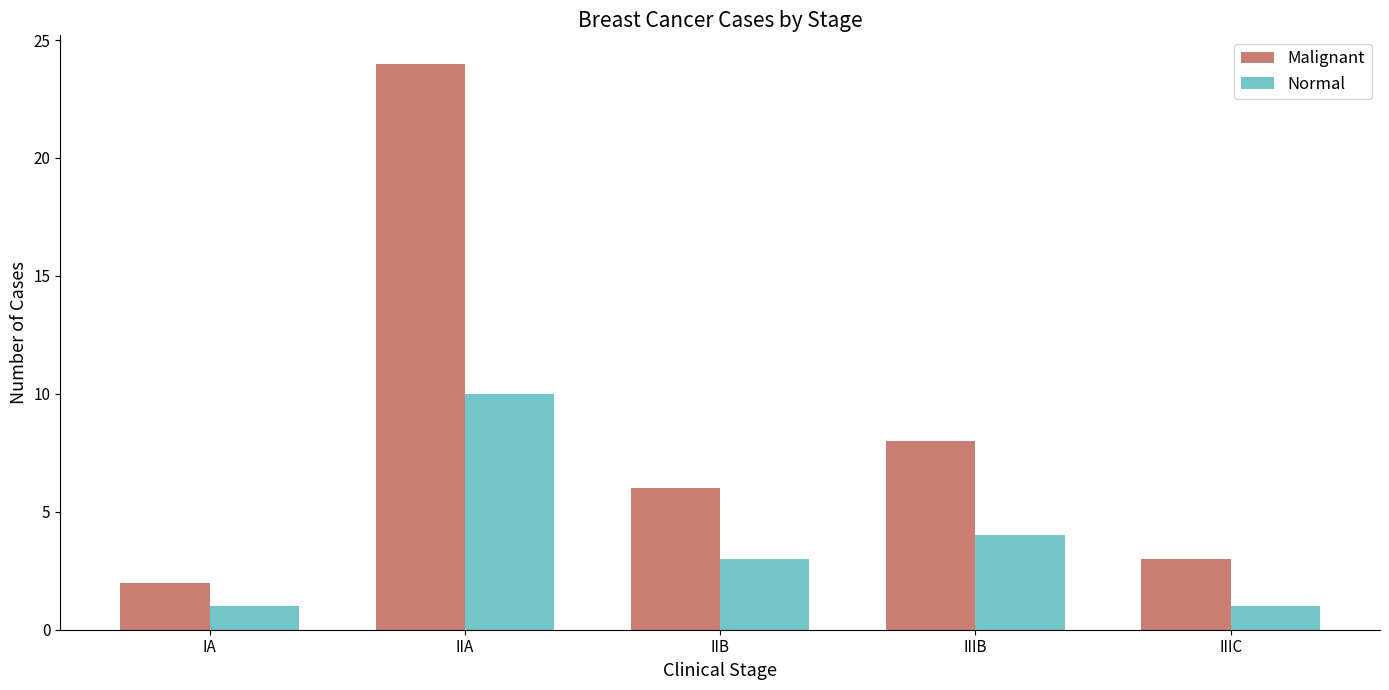

What is the difference between the Malignant values at IIIB and IIIC?

5